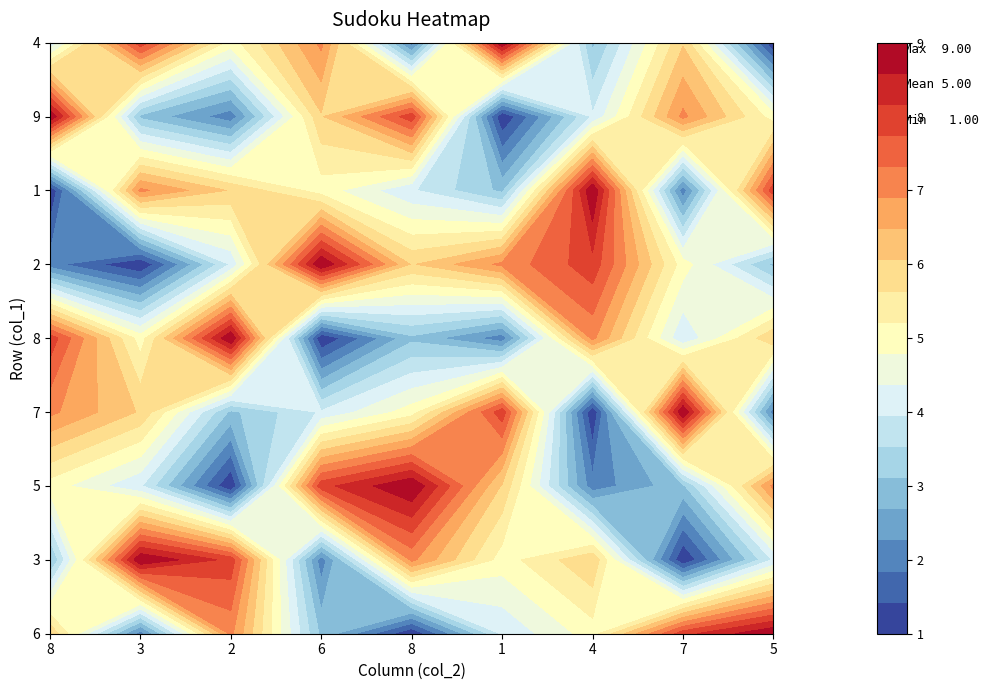

Count the number of categories in the chart.

9